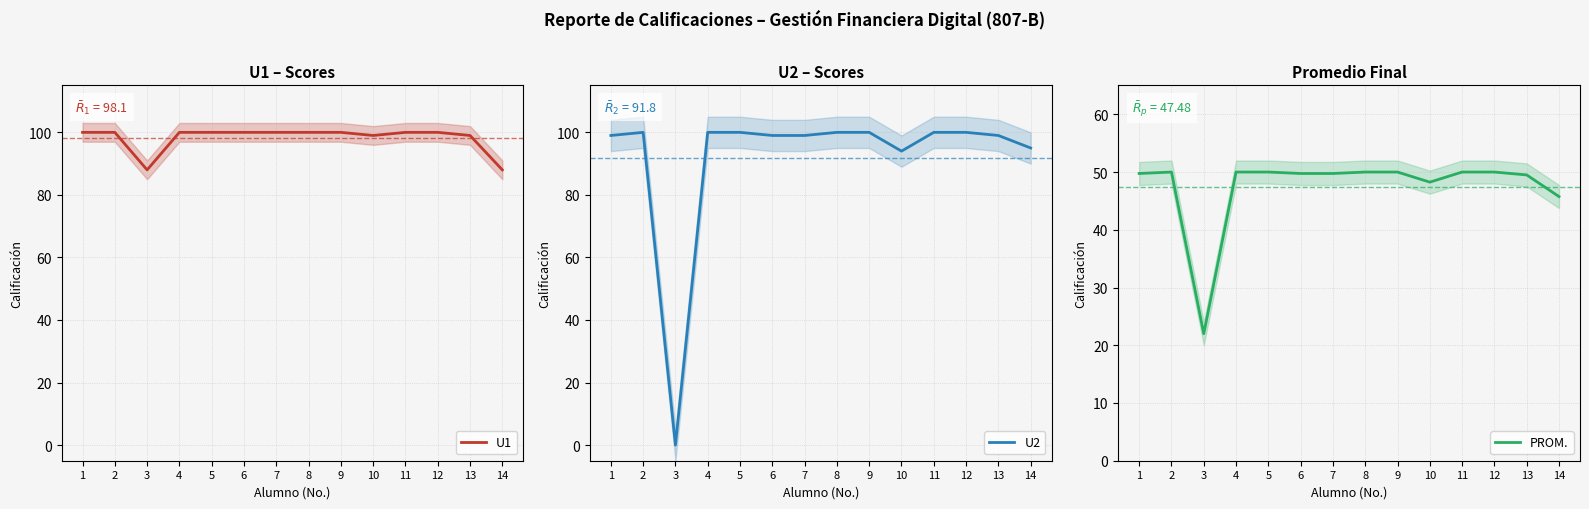

Where is the first local minimum for PROM.?

3